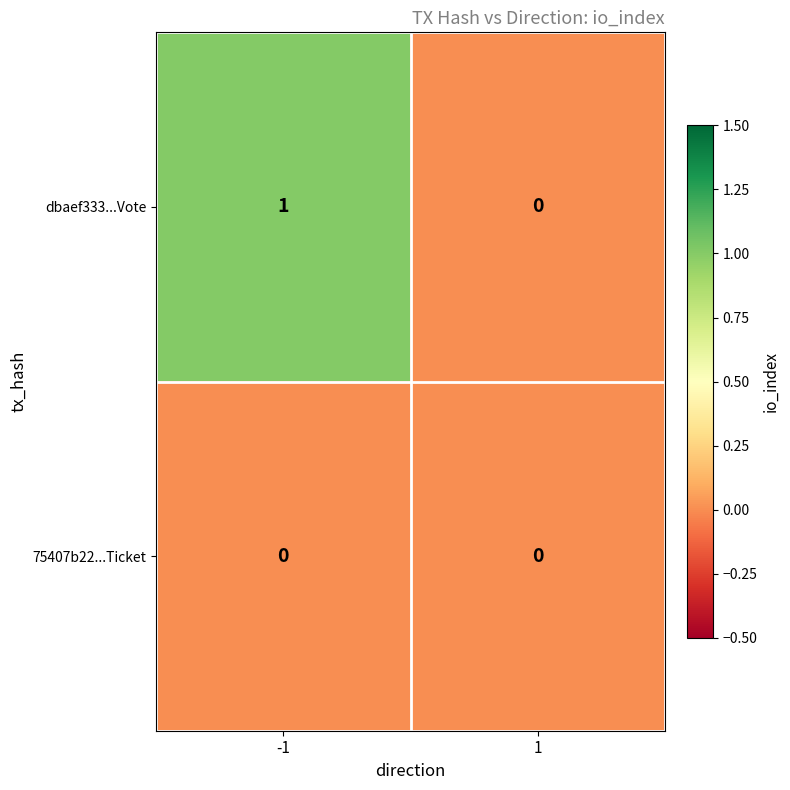

Which series changed the most between -1 and 1?

dbaef333...Vote